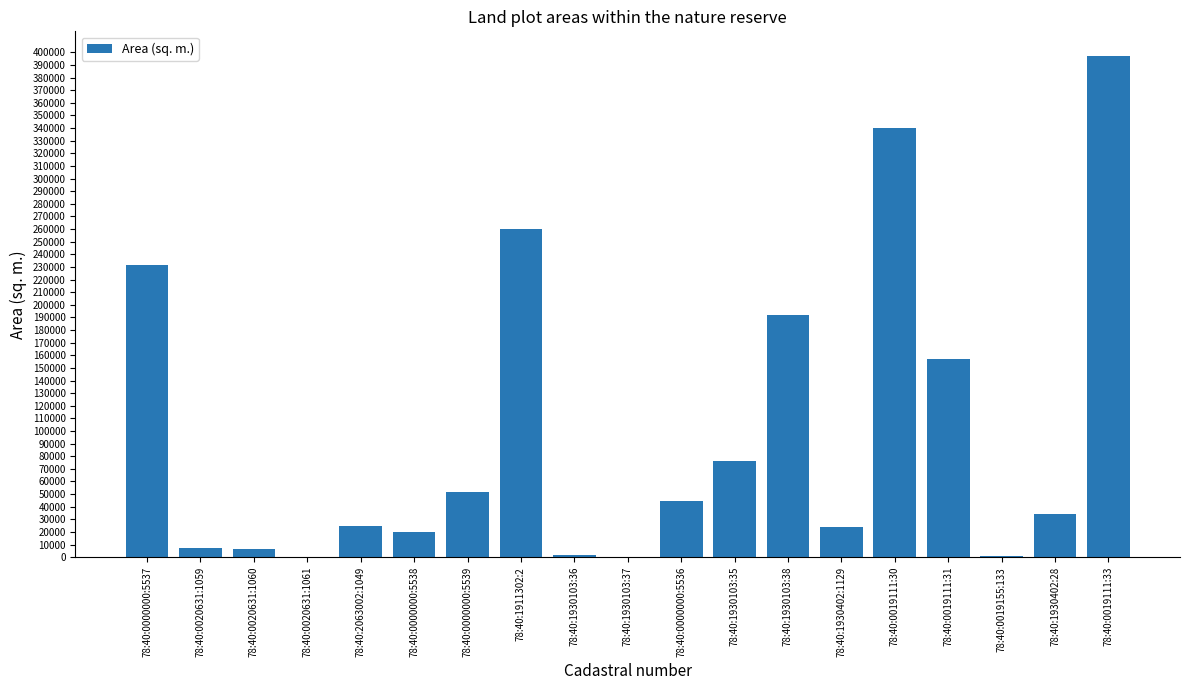

How many series are shown in this chart?

1